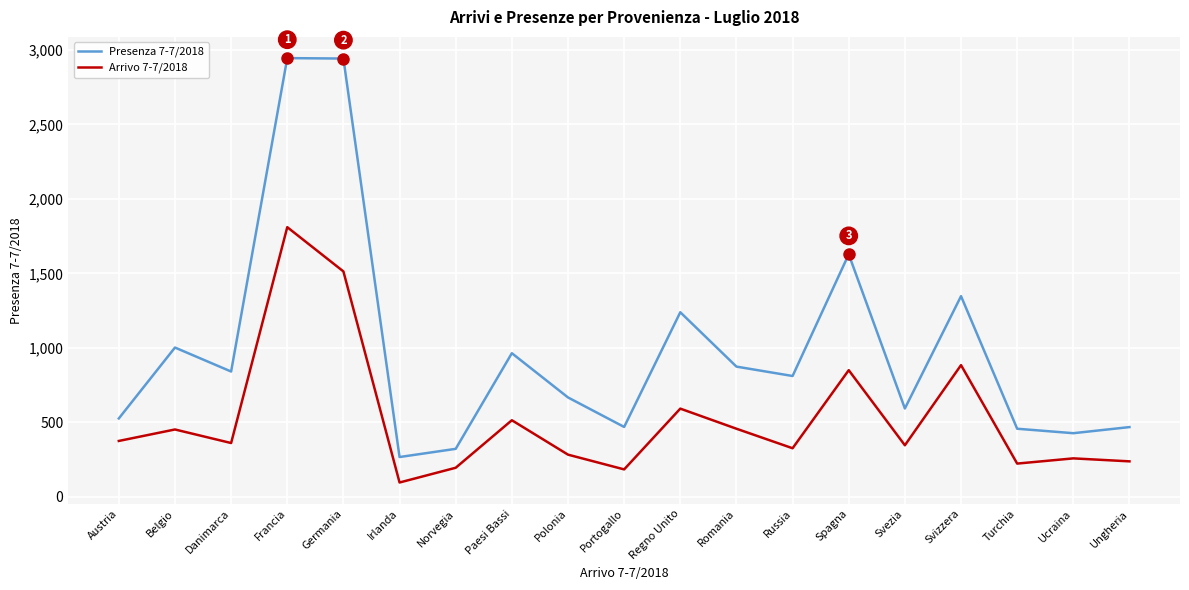

What is the minimum value shown in the chart?

96